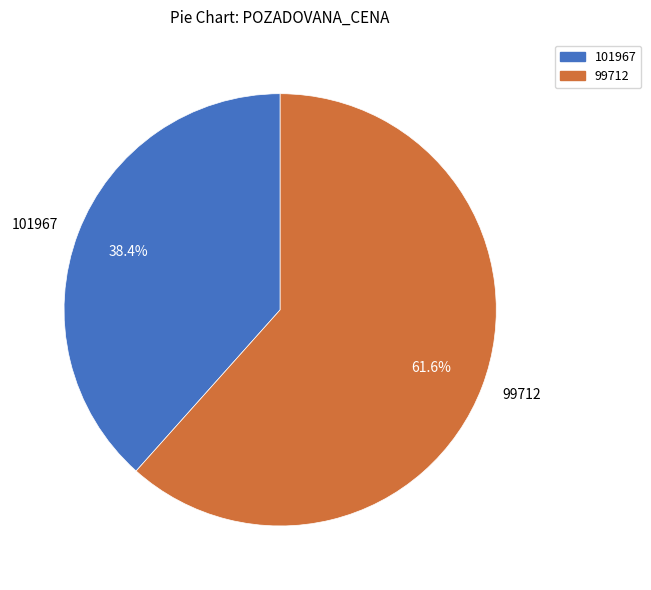

Count the number of slices in the pie.

2